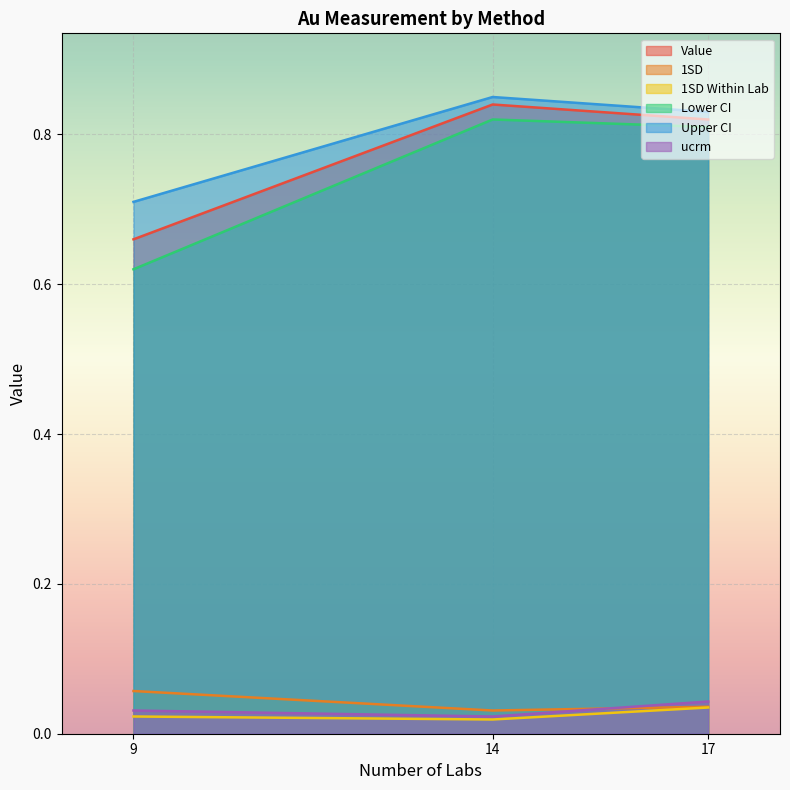

What is the sum of the Value values at 14 and 17?

1.7